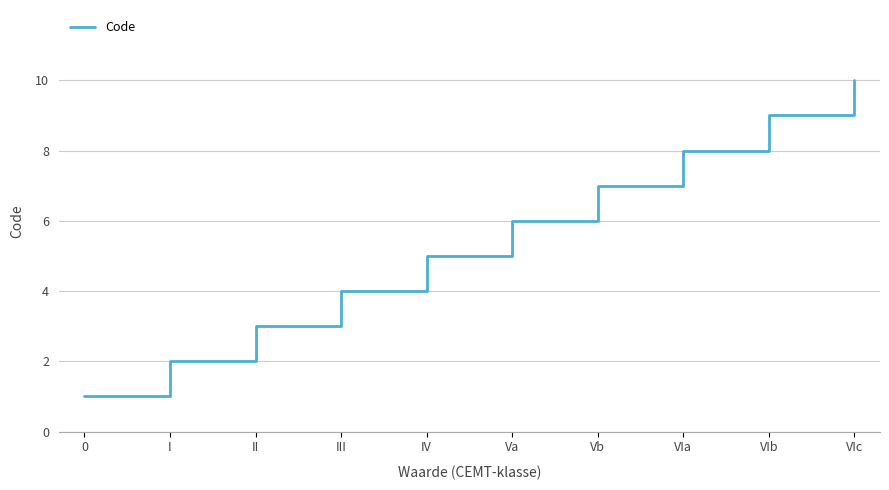

Which has a higher value, Va or Vb?

Vb